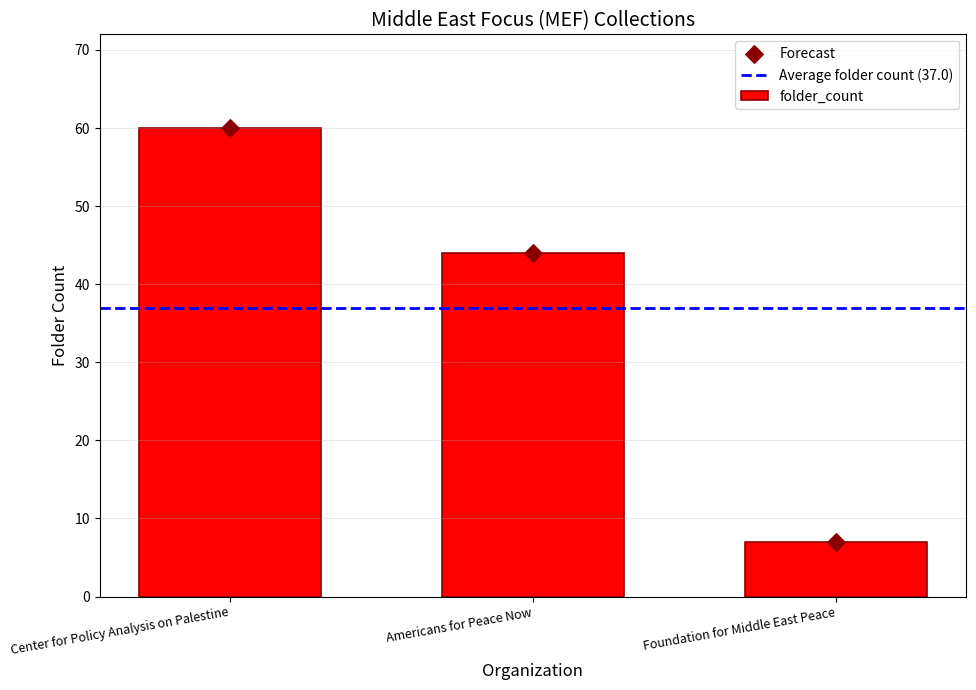

What is the change in value from Center for Policy Analysis on Palestine to Foundation for Middle East Peace?

-53